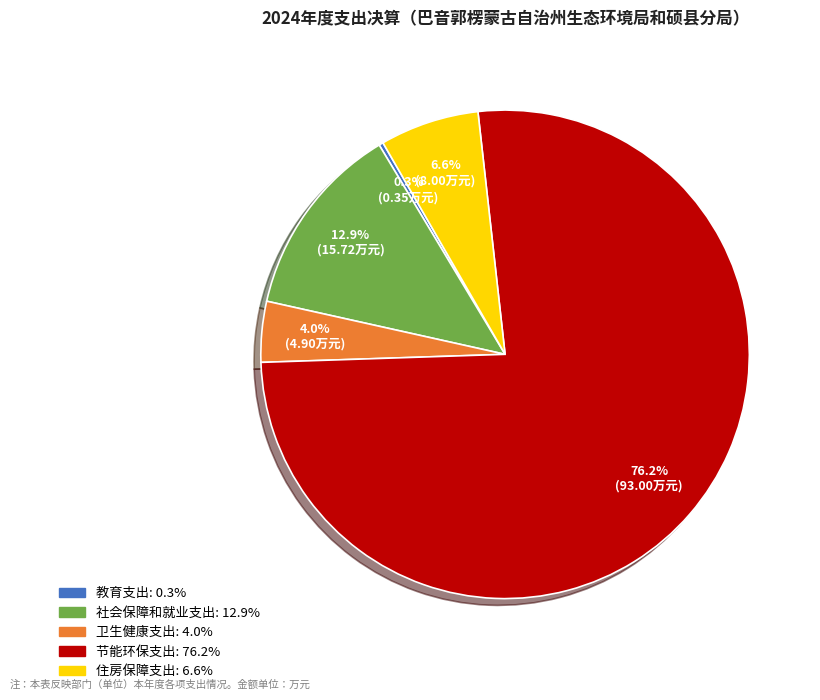

To the nearest percent, what is the difference between the largest and smallest slice percentages?

76%